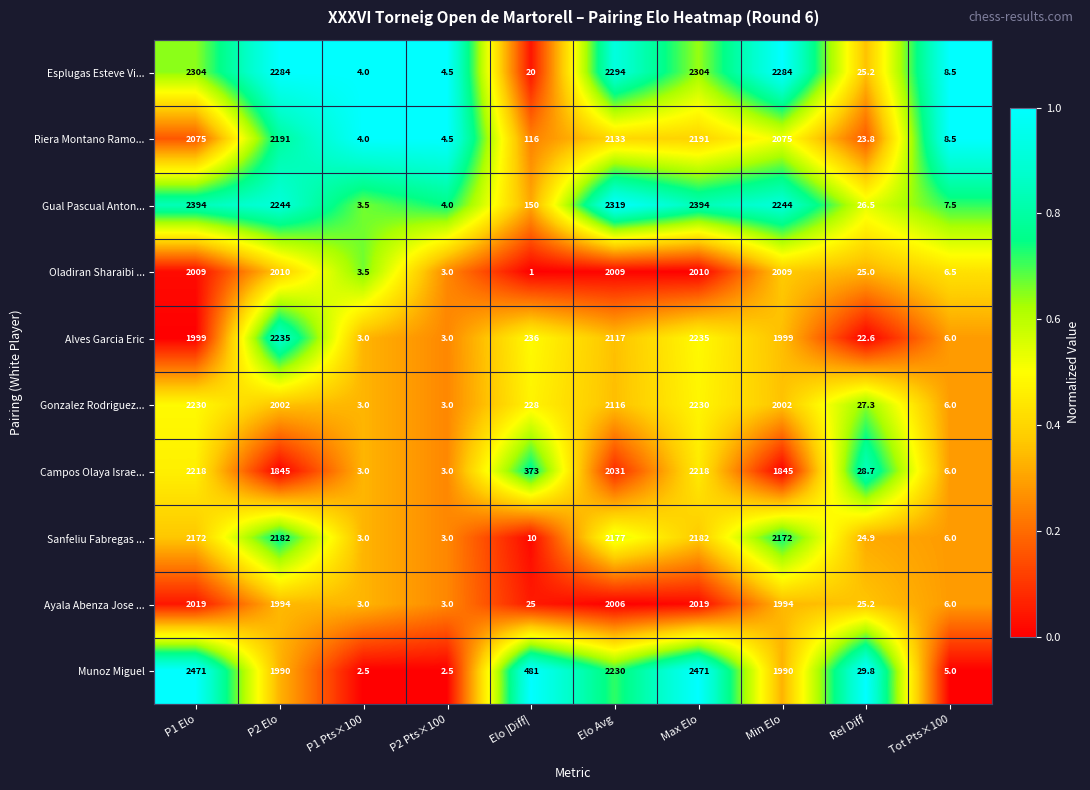

Which series has the largest total across all categories?

Gual Pascual Anton...